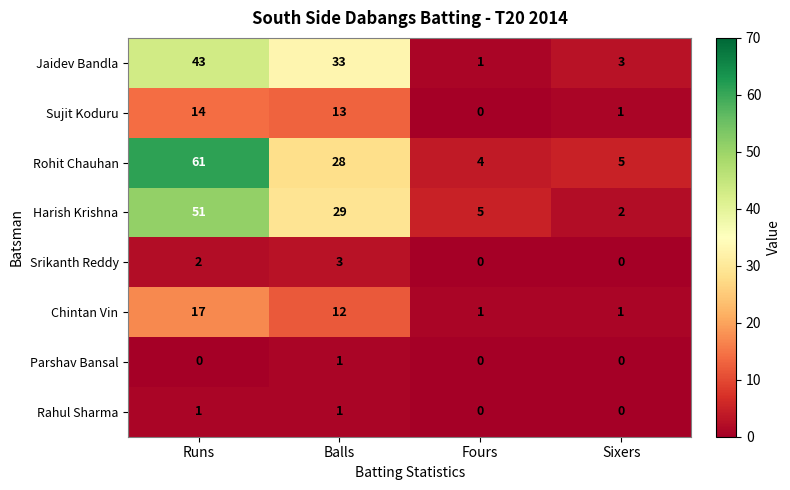

The Parshav Bansal series shows 1 at Balls. True or false?

True